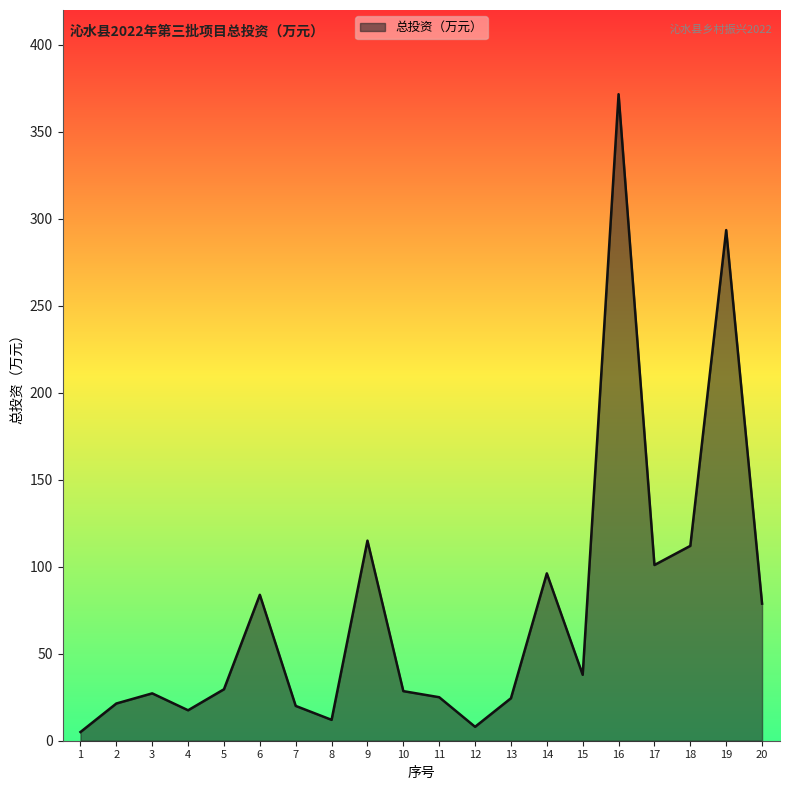

What is the difference between the maximum and minimum values?

366.6